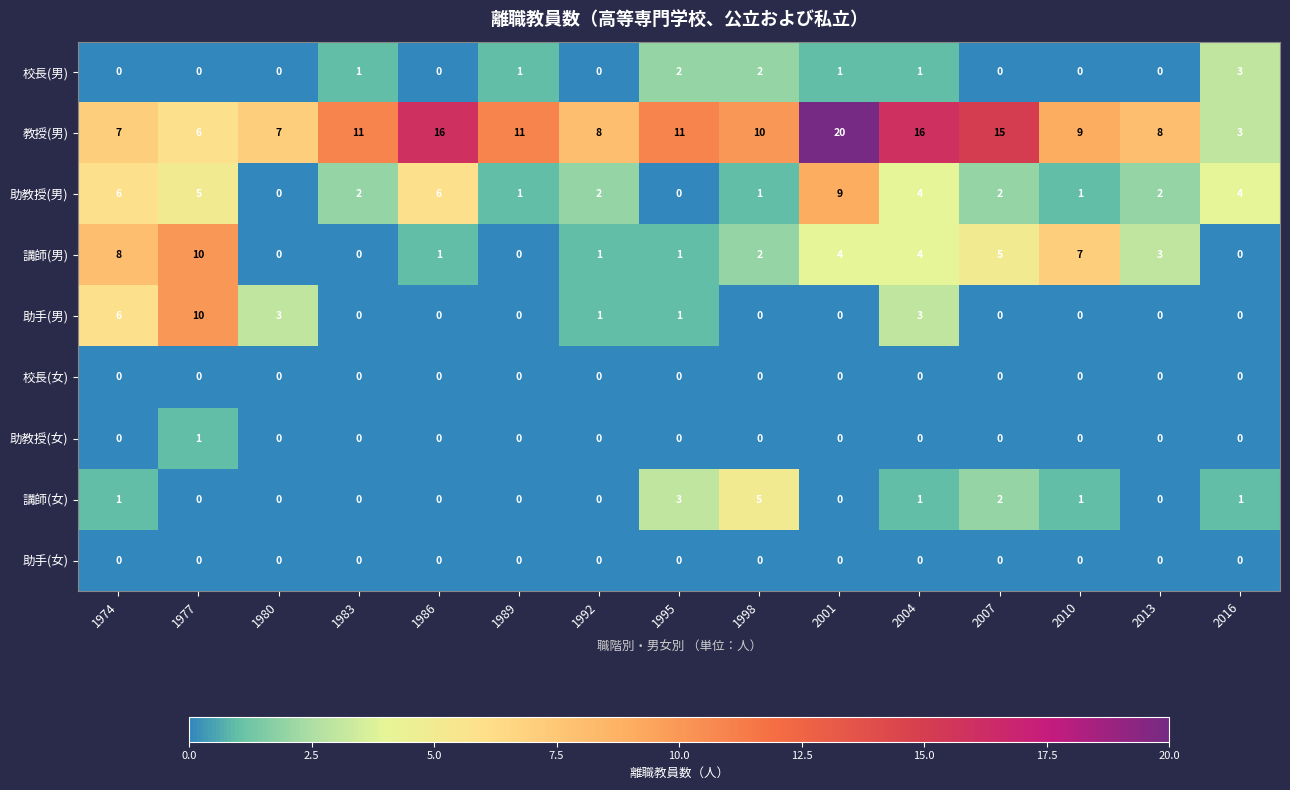

What is the spread (max minus min) of values at 2007?

15